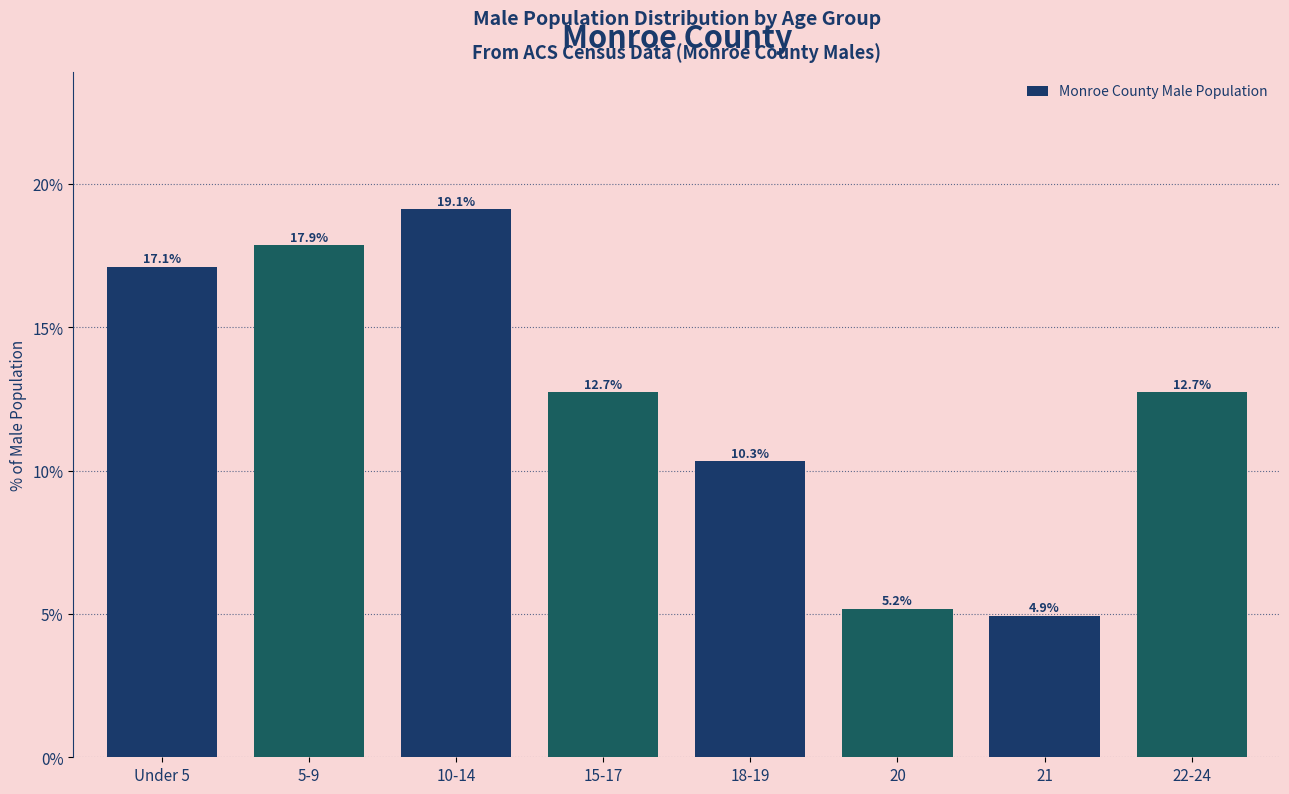

Reading left to right, list all the values displayed in this chart.

17.1	17.9	19.1	12.7	10.3	5.2	4.9	12.7